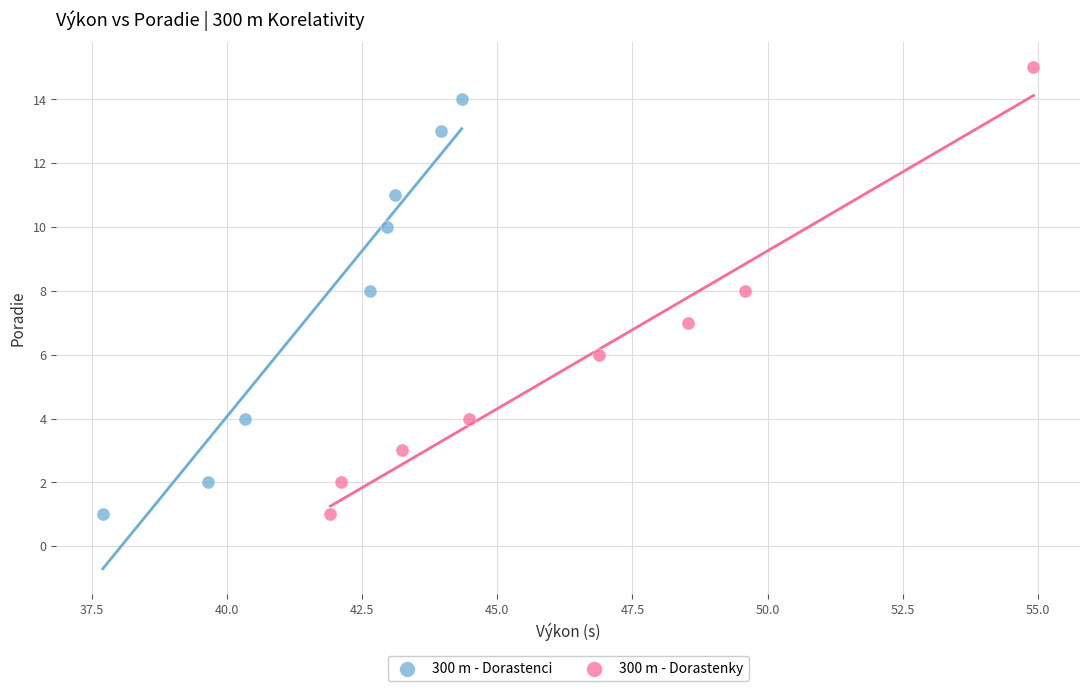

Which series has the largest Y range (max minus min)?

300 m - Dorastenky